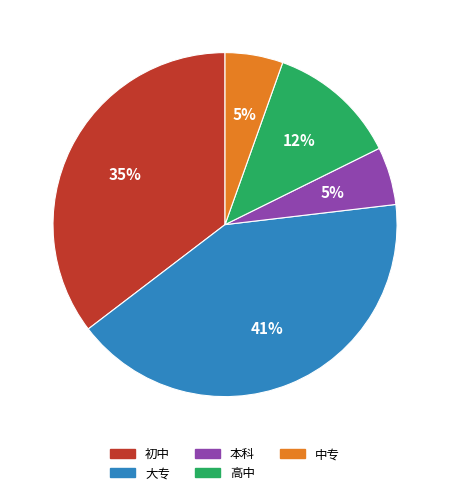

Does any single category account for the majority?

No